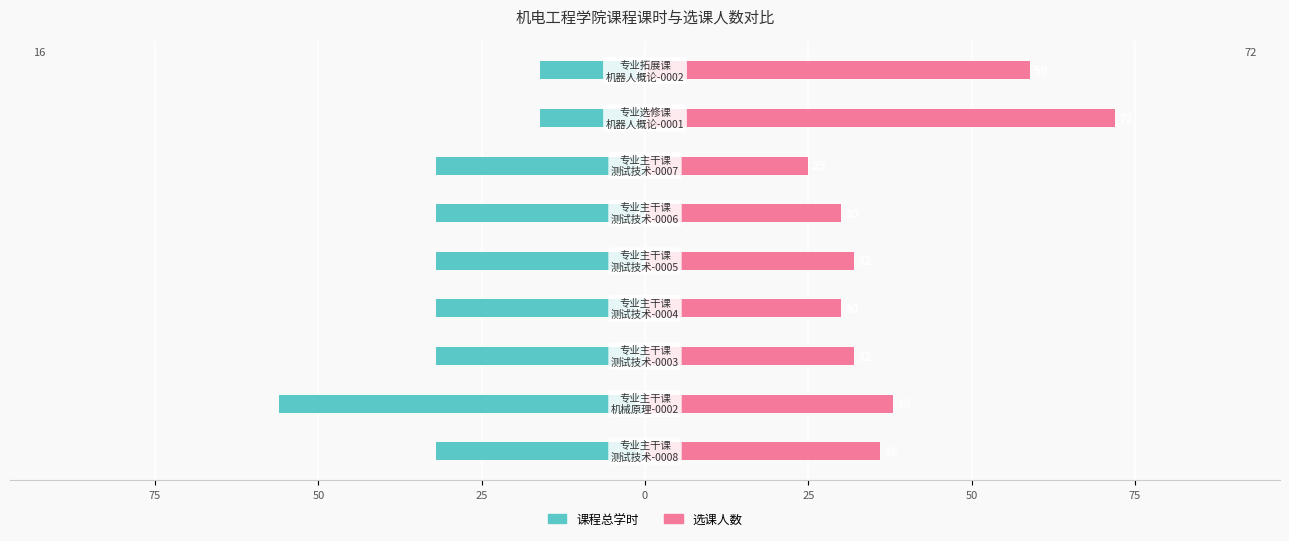

What is the value of the 选课人数 bar at the 6th from the left?

30